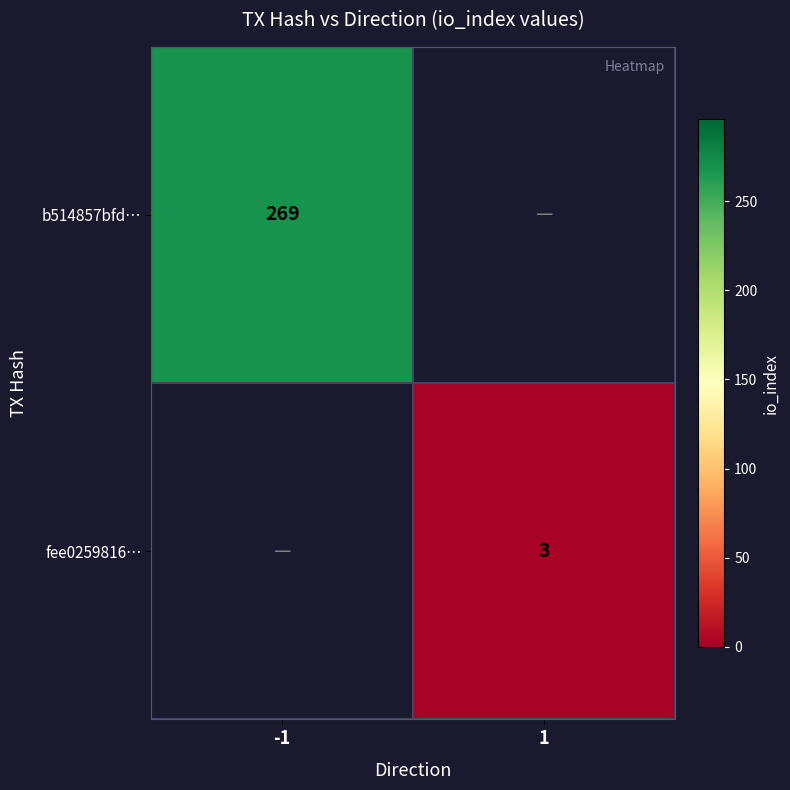

Between -1 and 1, which is larger?

-1